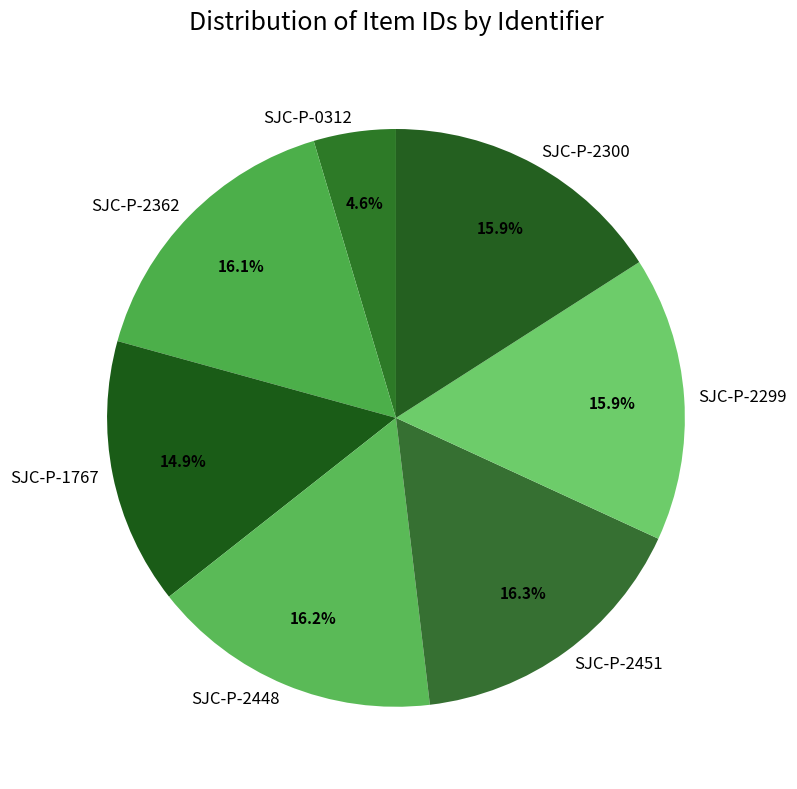

Is the sum of SJC-P-2299 and SJC-P-2300 greater than half?

No